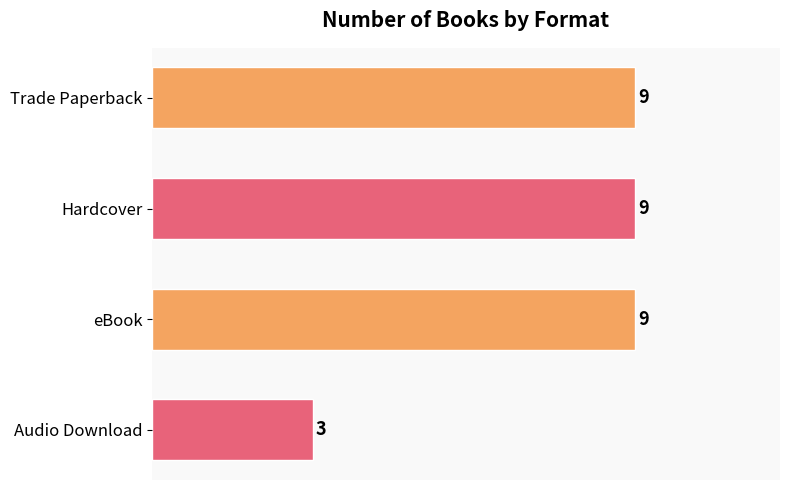

How many bars are there in total?

4